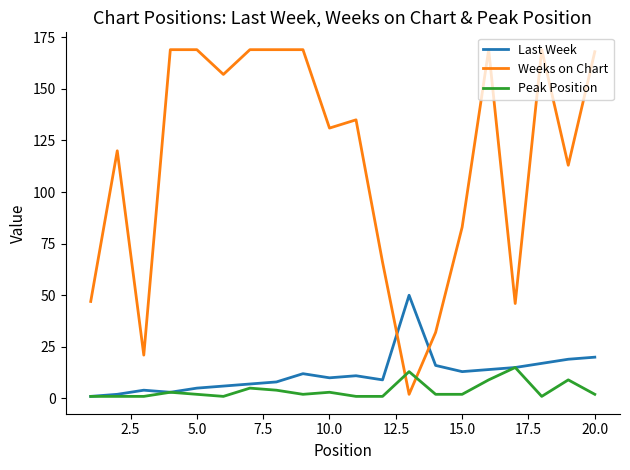

How many lines are shown in the chart?

3